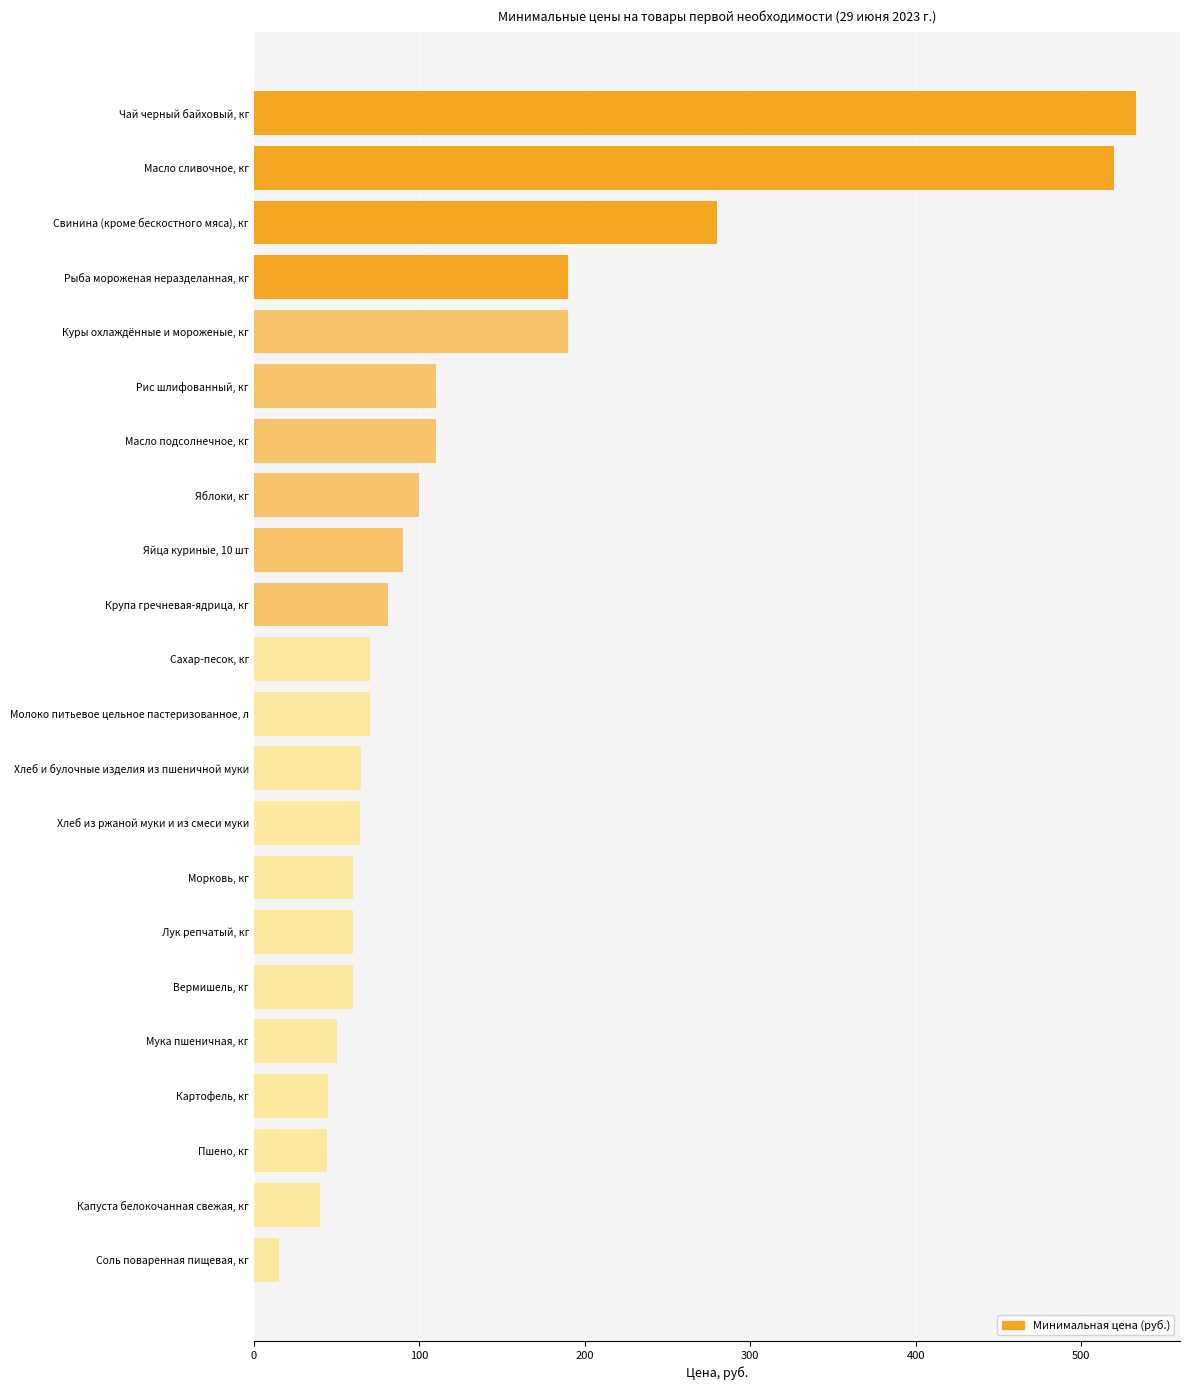

Where is the data nearest to the value 274?

Свинина (кроме бескостного мяса), кг